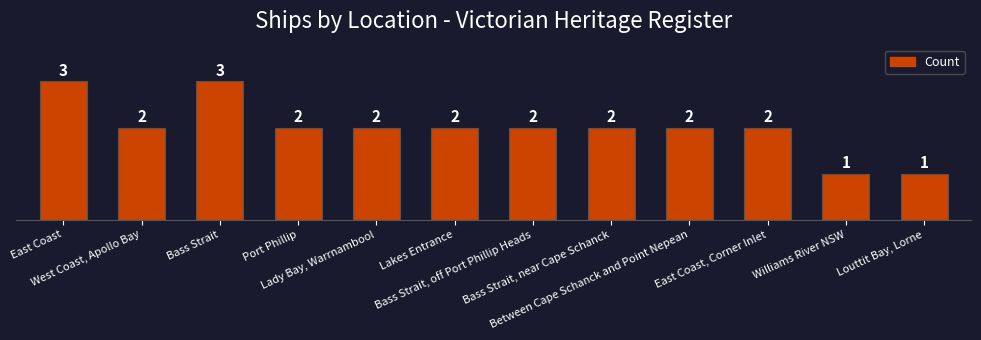

What is the greatest value displayed?

3